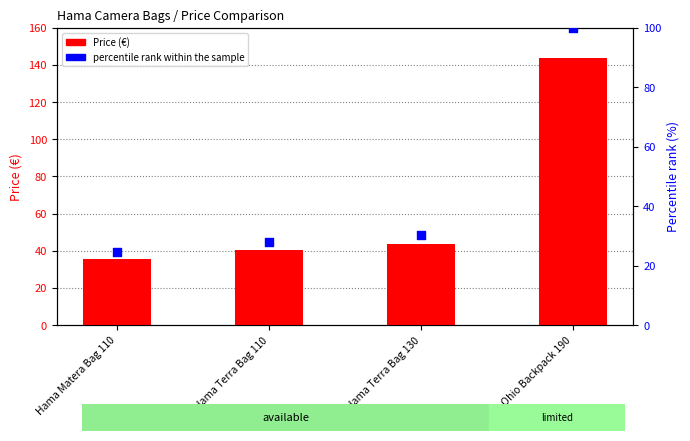

Which series has the widest spread of Y values?

Price (€)